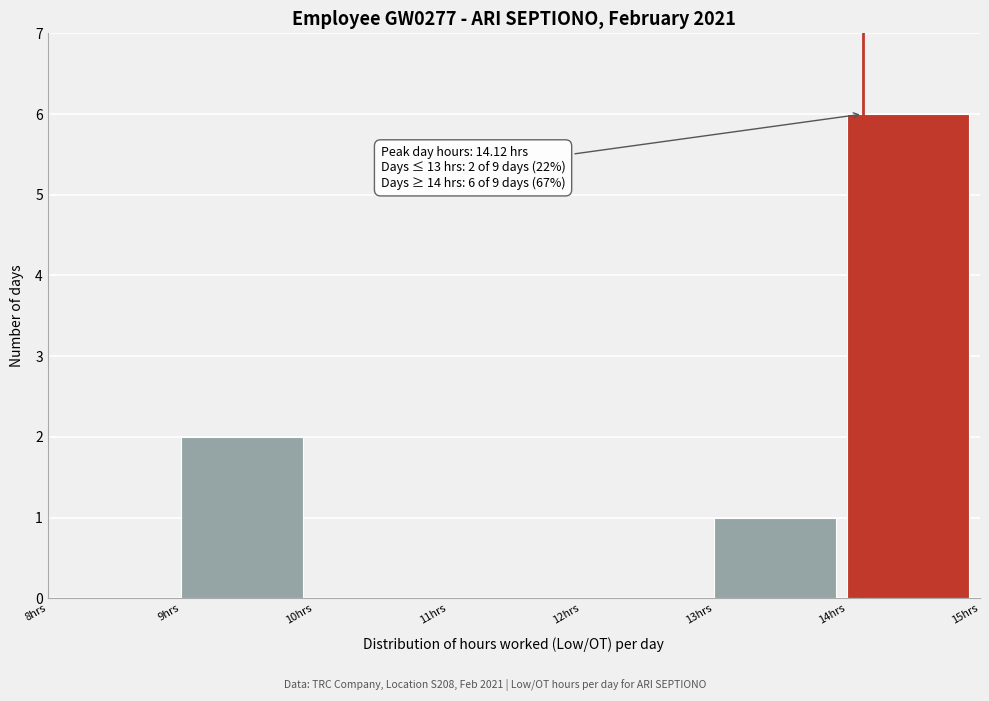

Which range on the x-axis has the tallest bar?

14 to 15